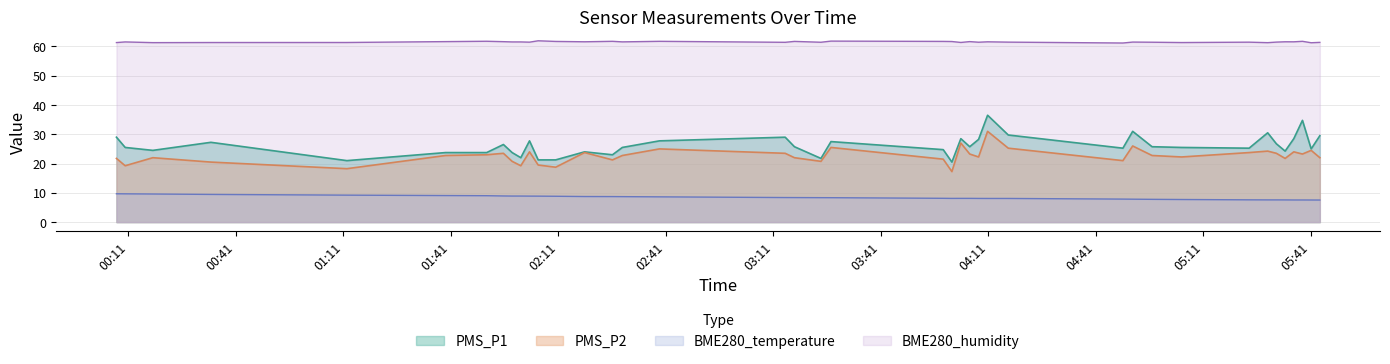

What is the difference between the highest and lowest values at 2022/02/09 00:34:03?

51.9